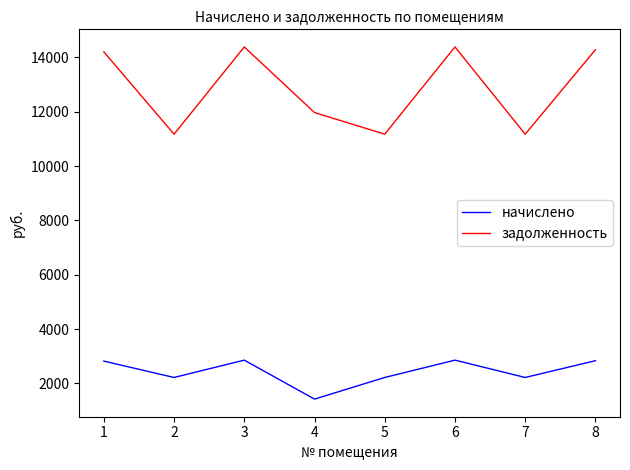

Rank the series by their maximum value, from highest to lowest.

задолженность, начислено